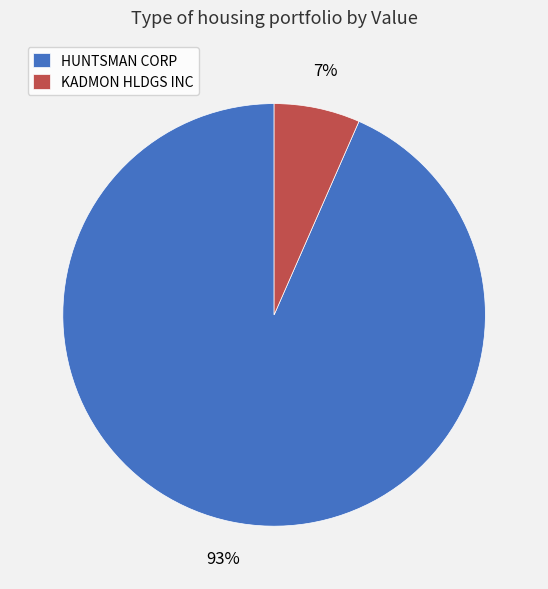

True or false: KADMON HLDGS INC accounts for 7% of the total.

True